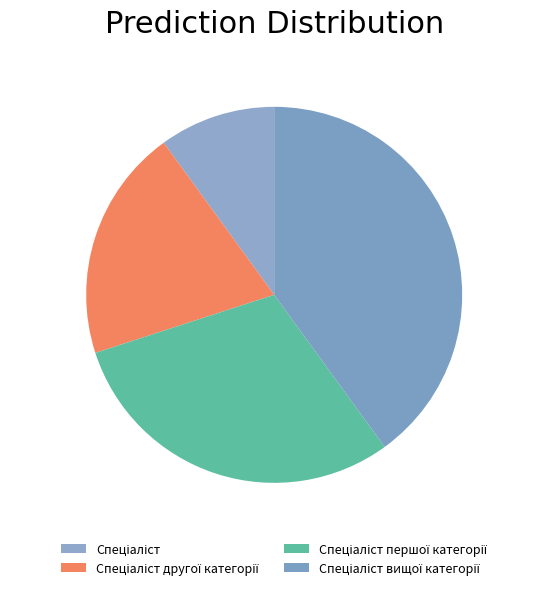

To the nearest percent, what is the difference between the Спеціаліст вищої категорії and Спеціаліст першої категорії slice percentages?

10%